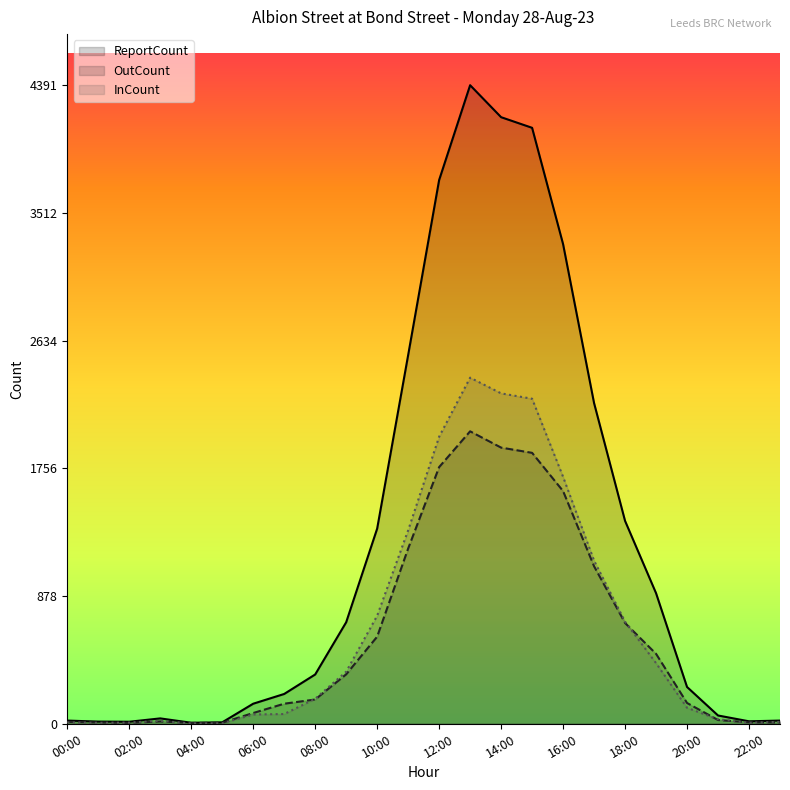

Does the chart display data point markers on the line(s)?

No